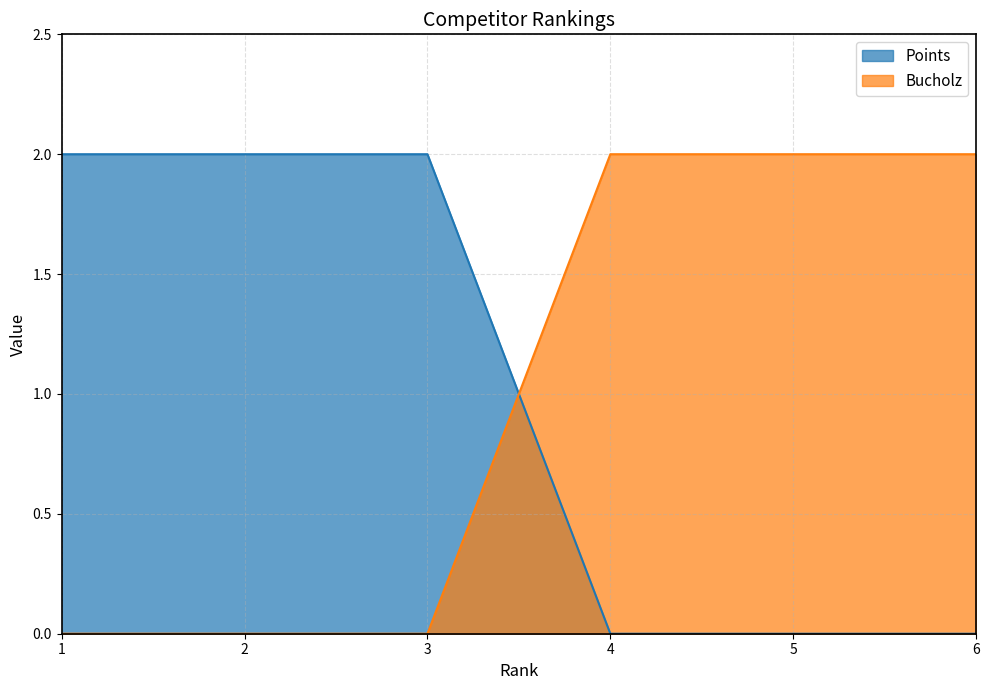

Which series has the largest total across all categories?

Points